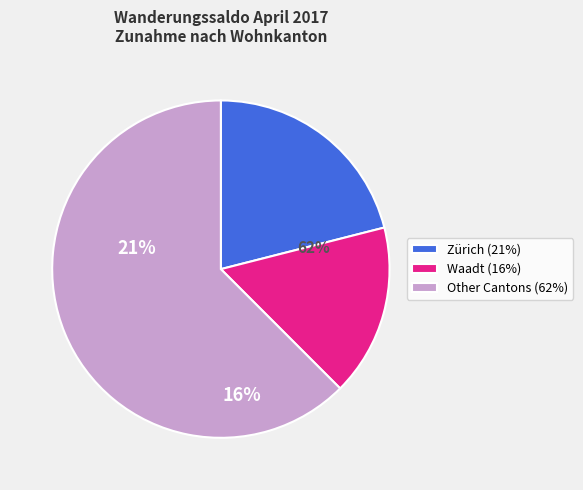

The Other Cantons (62%) slice represents 62% of the pie. True or false?

True